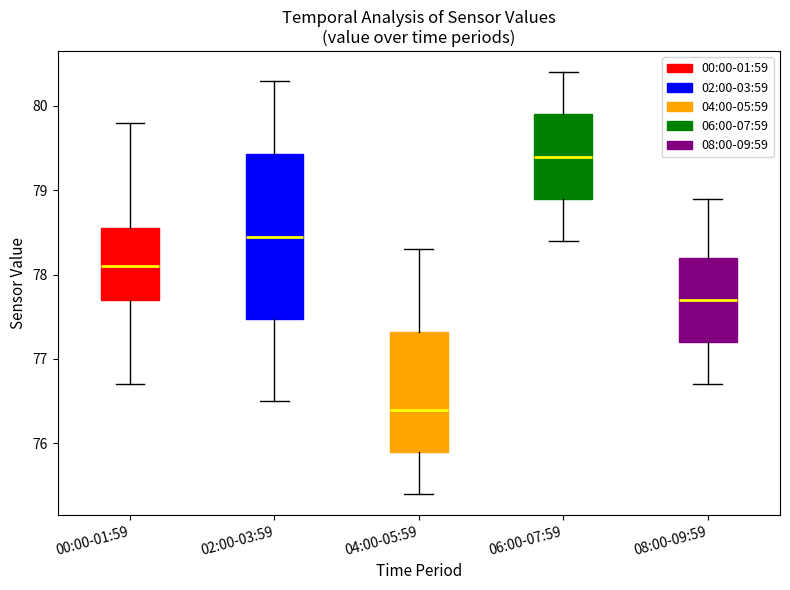

Reading left to right, transcribe this box plot: for each box, give where its median line is, the range the box spans, and where its two whiskers end, as read against the y-axis. The values are not printed on the chart, so give them approximately, as read against the axis.

00:00-01:59: median 78.1, box 77.7 to 78.6, whiskers 76.7 to 79.8
02:00-03:59: median 78.5, box 77.5 to 79.4, whiskers 76.5 to 80.3
04:00-05:59: median 76.4, box 75.9 to 77.3, whiskers 75.4 to 78.3
06:00-07:59: median 79.4, box 78.9 to 79.9, whiskers 78.4 to 80.4
08:00-09:59: median 77.7, box 77.2 to 78.2, whiskers 76.7 to 78.9